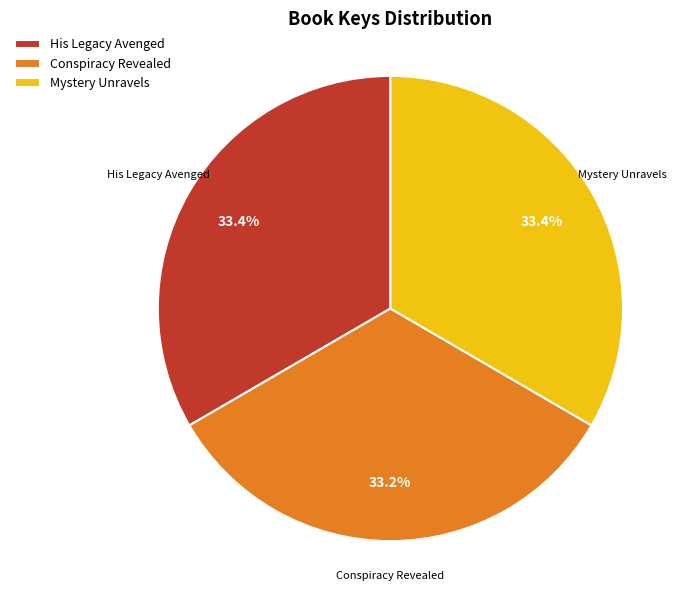

Is there a majority slice in this chart?

No